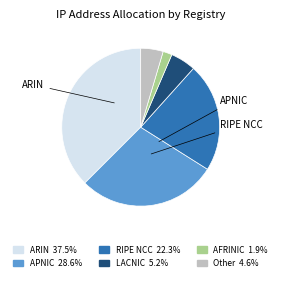

Which category has the smallest portion of the pie?

AFRINIC